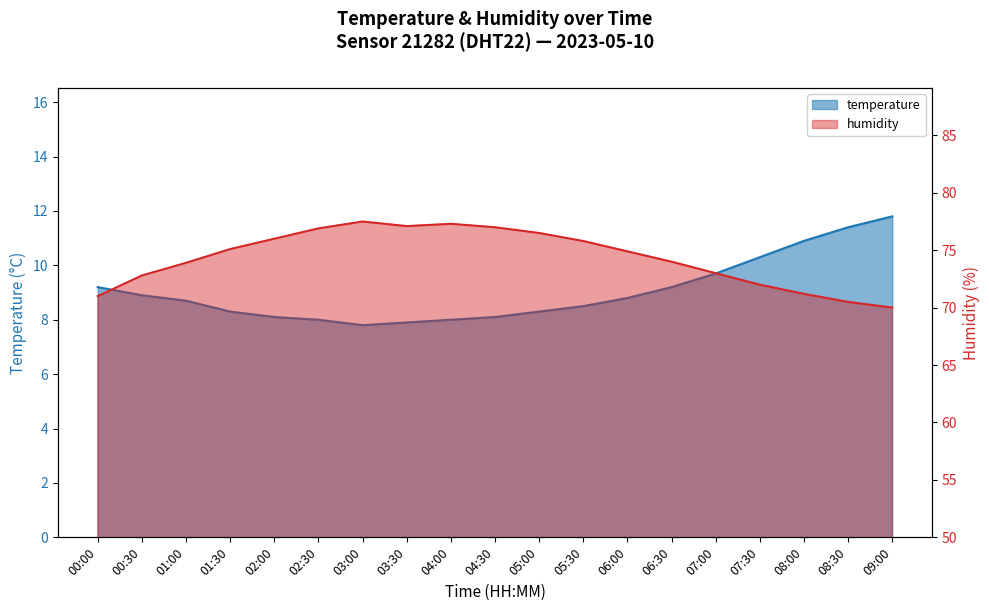

In humidity, how many points are lower than both neighbors (excluding endpoints)?

1